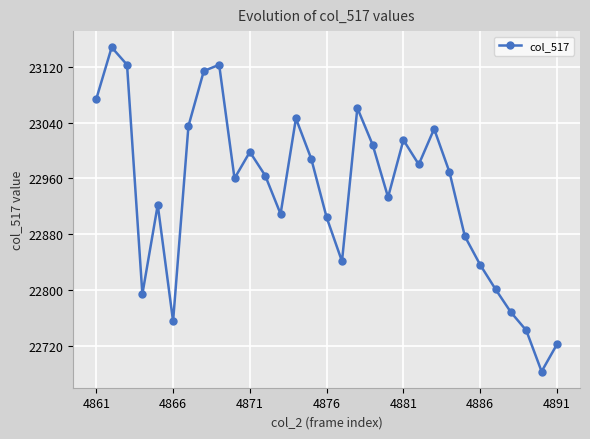

What is the difference between the second highest and minimum values?

440